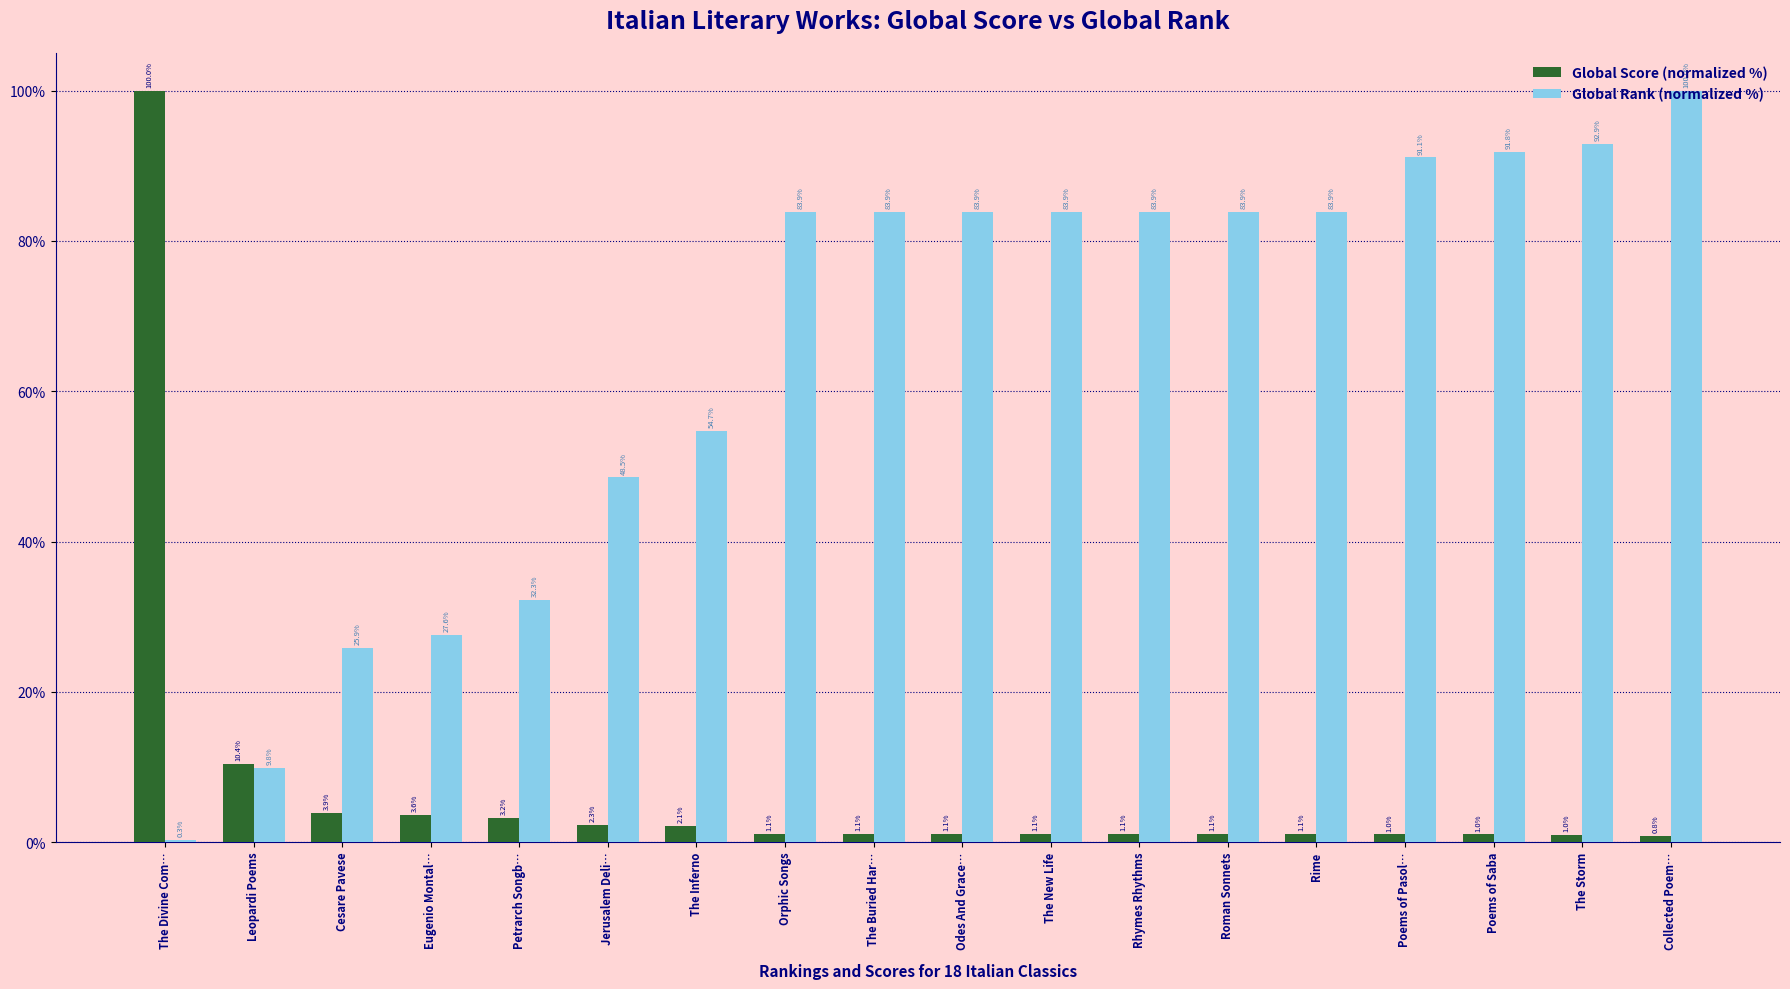

What is the difference between the Global Score (normalized %) values at Cesare Pavese and Poems of Pasol…?

2.9